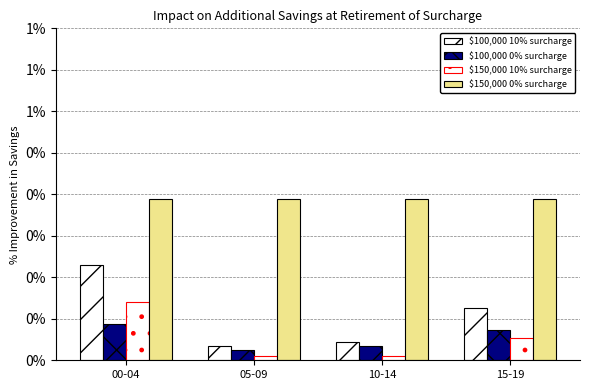

Are the bars horizontal?

No